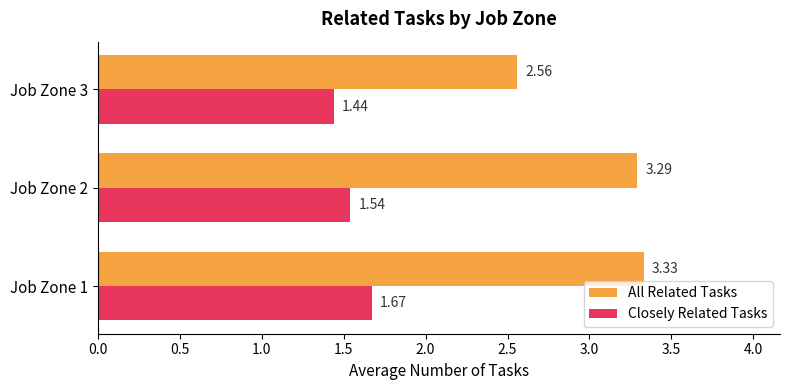

What is the average value of the Closely Related Tasks series?

1.6